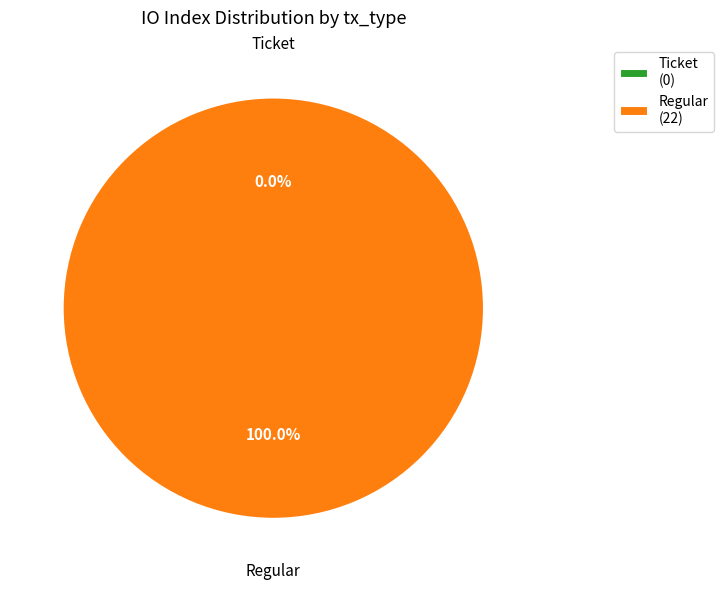

Count the number of slices in the pie.

2